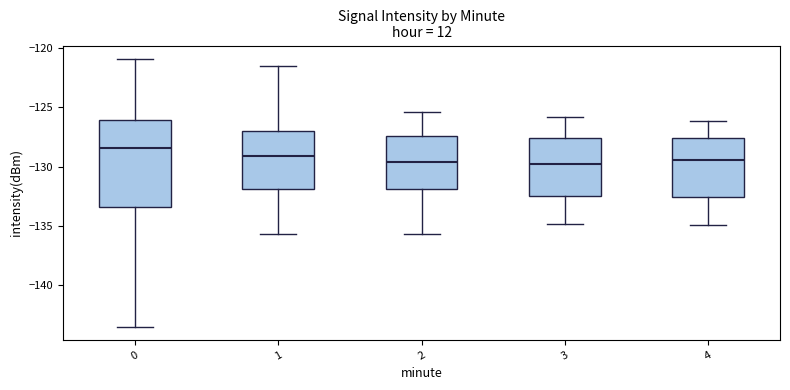

Where does the upper whisker of the box at x = 3 end on the y-axis? The values are not printed on the chart, so give them approximately, as read against the axis.

-126.0